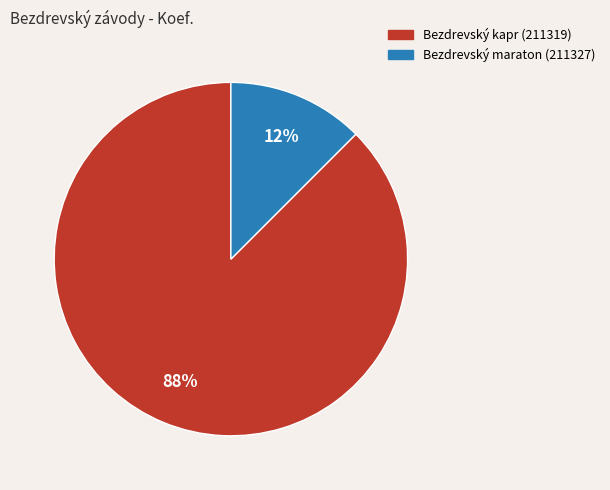

Is there any slice that represents more than half of the pie?

Yes